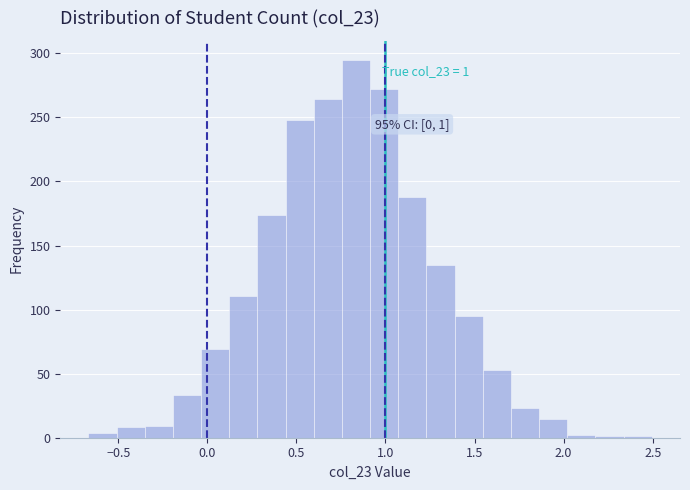

Around what value on the x-axis is the tallest bar? Give the approximate position of its centre, as read against the axis.

0.85